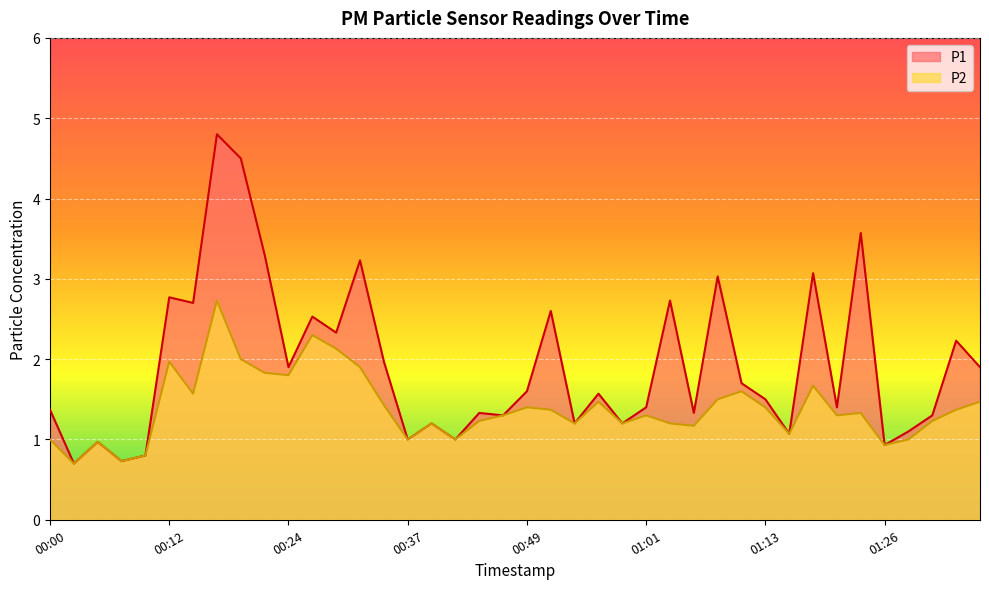

In P1, how many points are lower than both neighbors (excluding endpoints)?

14